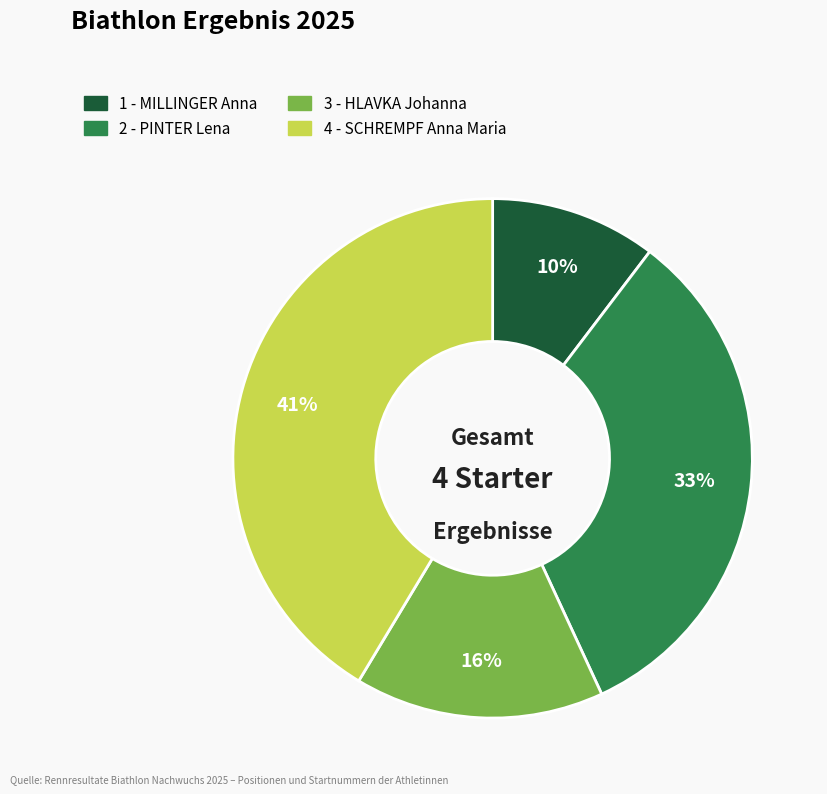

Is it true that 4 - SCHREMPF Anna Maria is 41% of the pie?

True